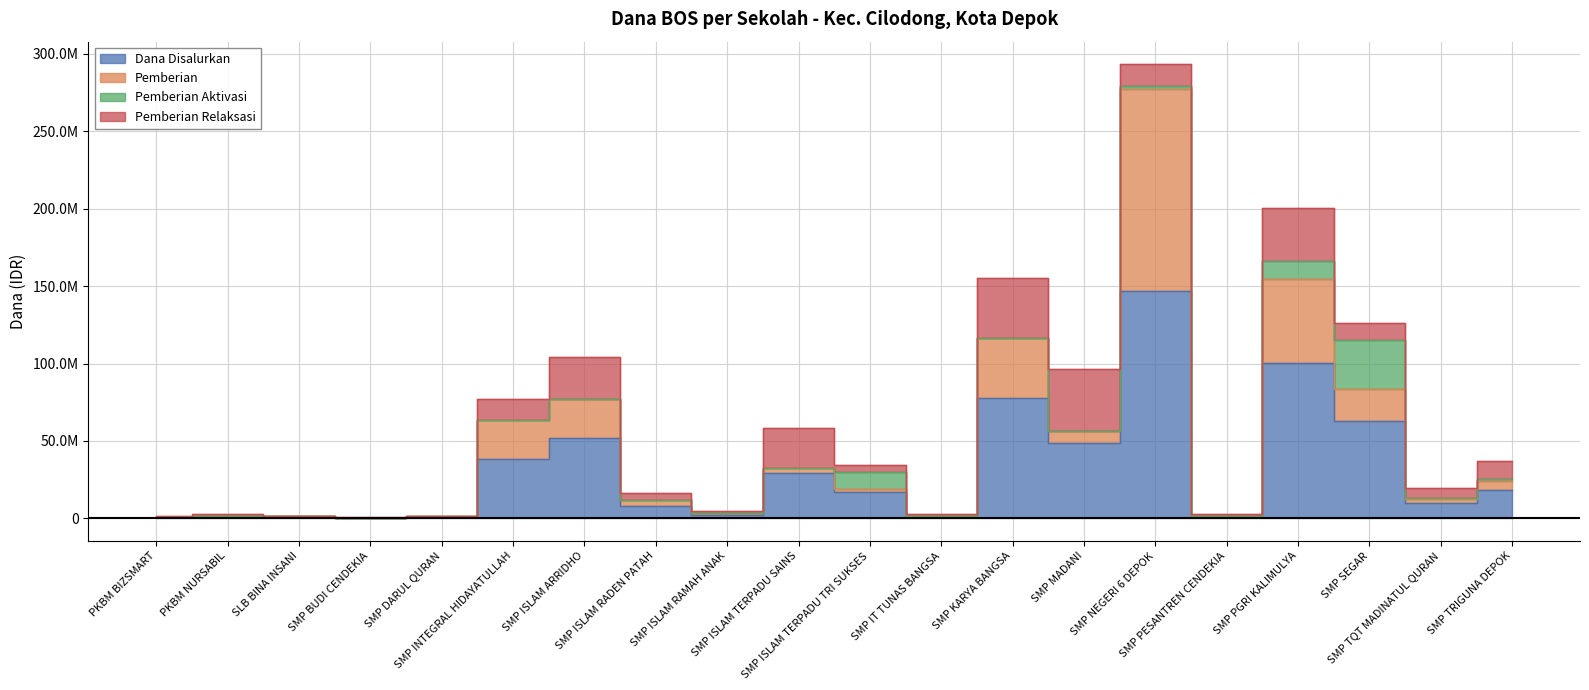

Does the chart display data point markers on the line(s)?

No